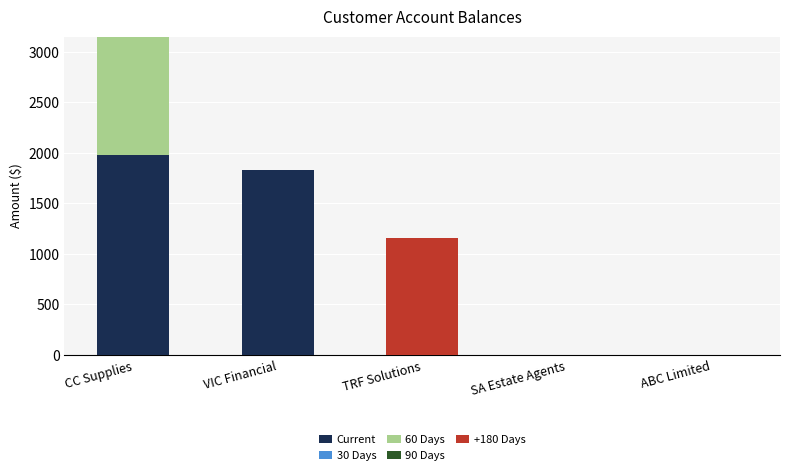

Reading left to right, transcribe the values for Current.

CC Supplies=1980	VIC Financial=1830	TRF Solutions=0	SA Estate Agents=0	ABC Limited=0